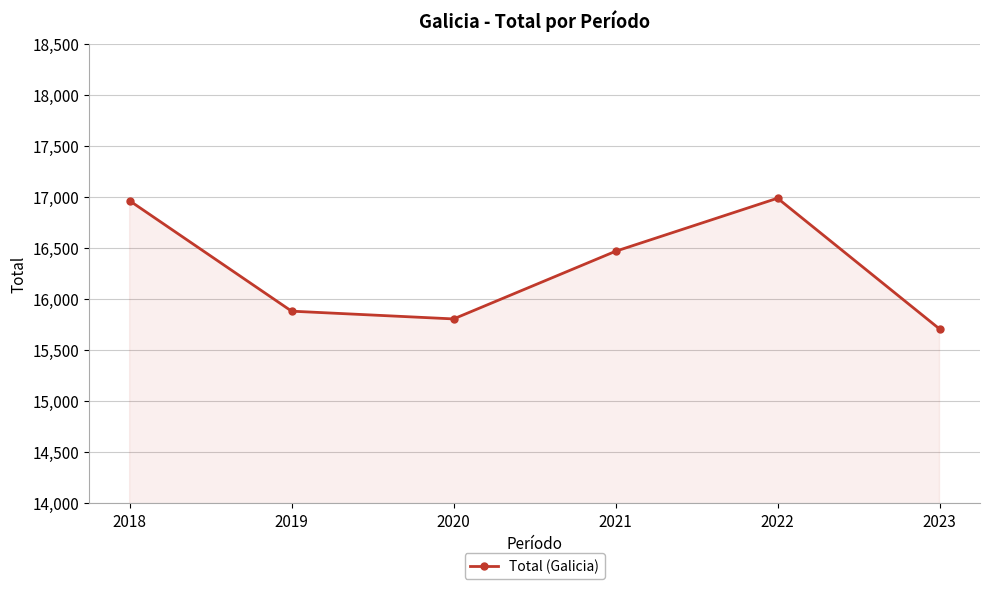

What is the difference between the second highest and minimum values?

1256